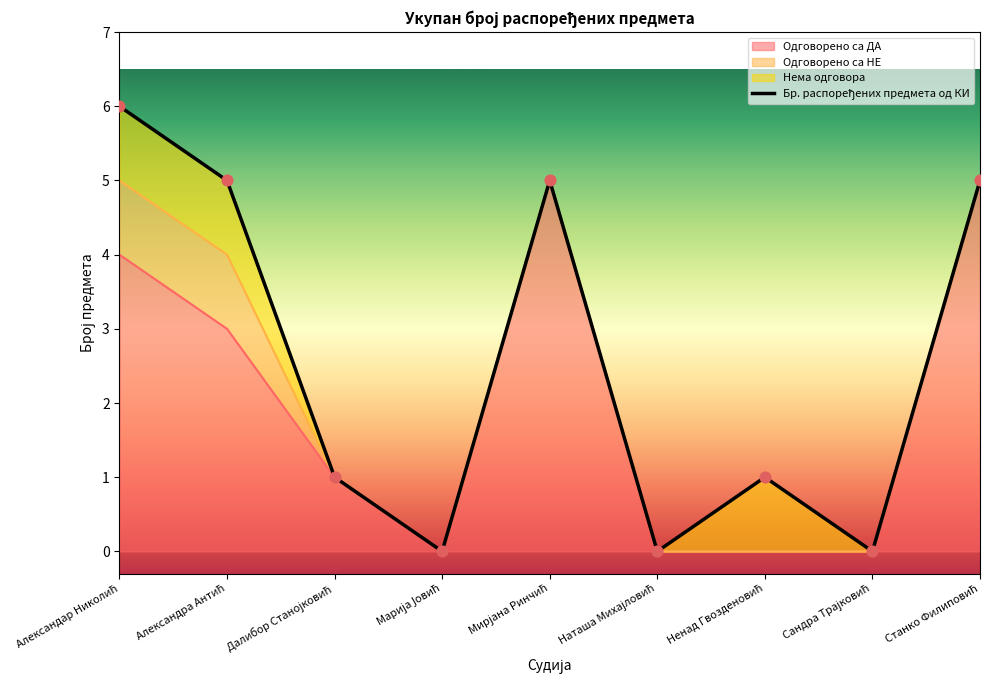

Which series has the largest total across all categories?

Бр. распоређених предмета од КИ